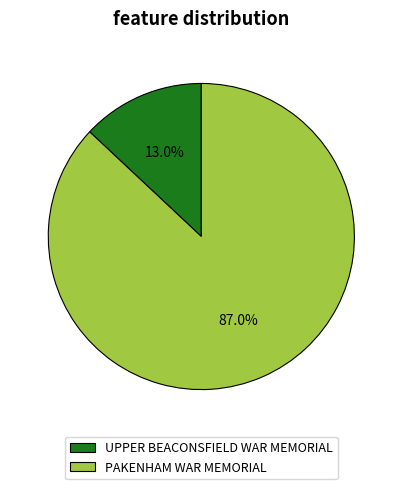

Between UPPER BEACONSFIELD WAR MEMORIAL and PAKENHAM WAR MEMORIAL, which is larger?

PAKENHAM WAR MEMORIAL